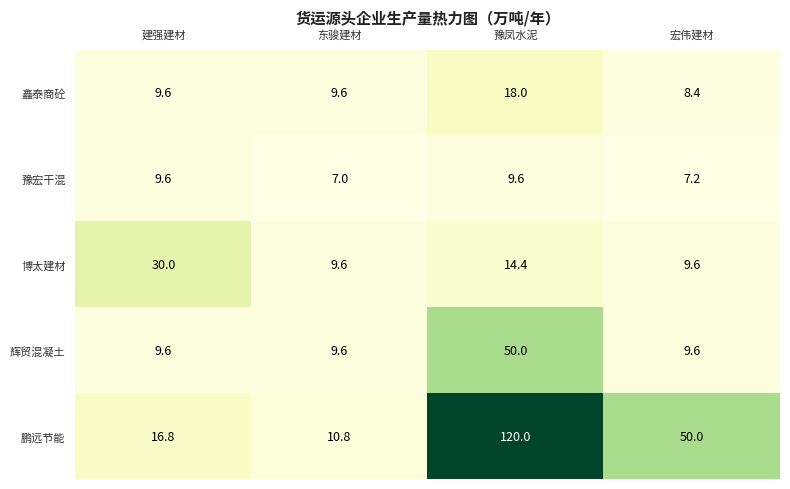

Is it true that 鑫泰商砼 equals 11.5 at 宏伟建材?

False